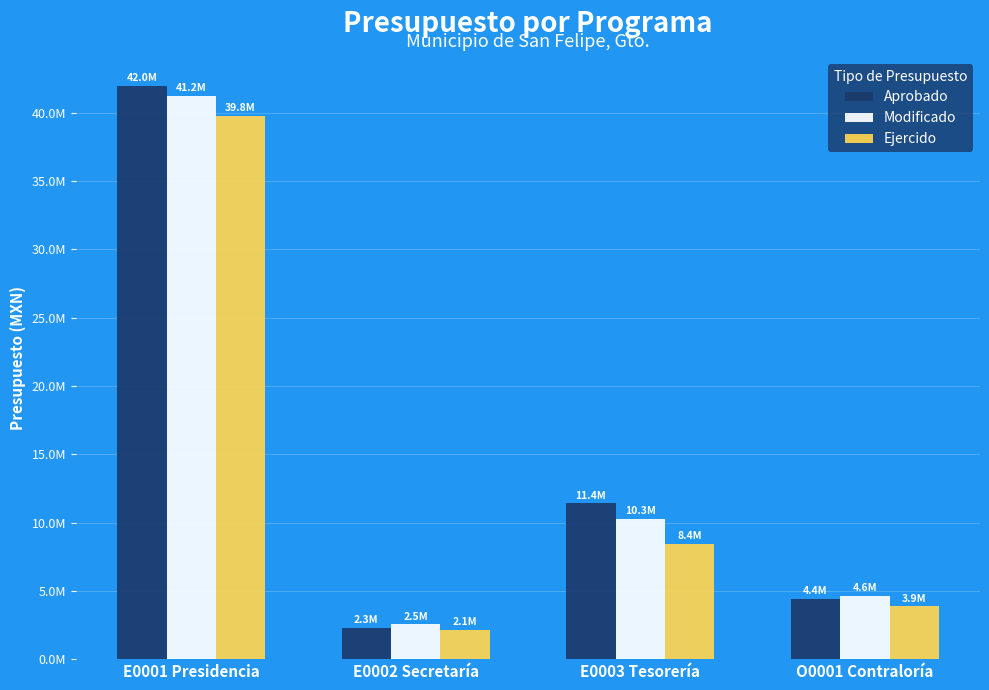

What is the label of the 1st bar from the right?

O0001 Contraloría